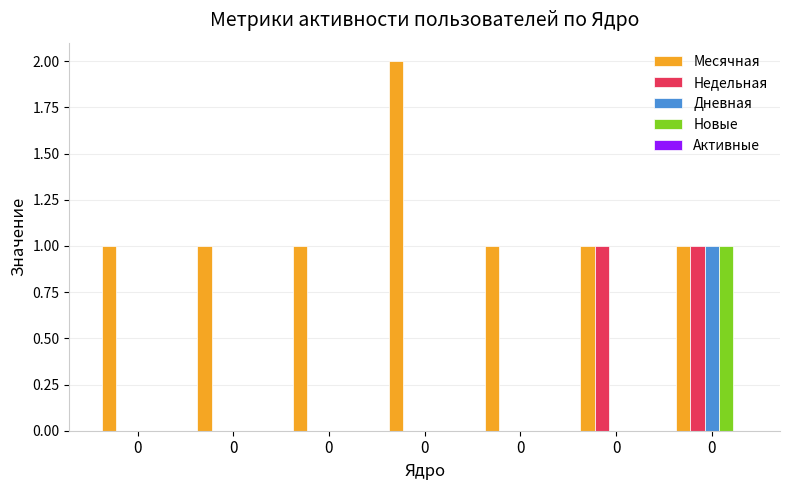

How many categories are shown in the chart?

7